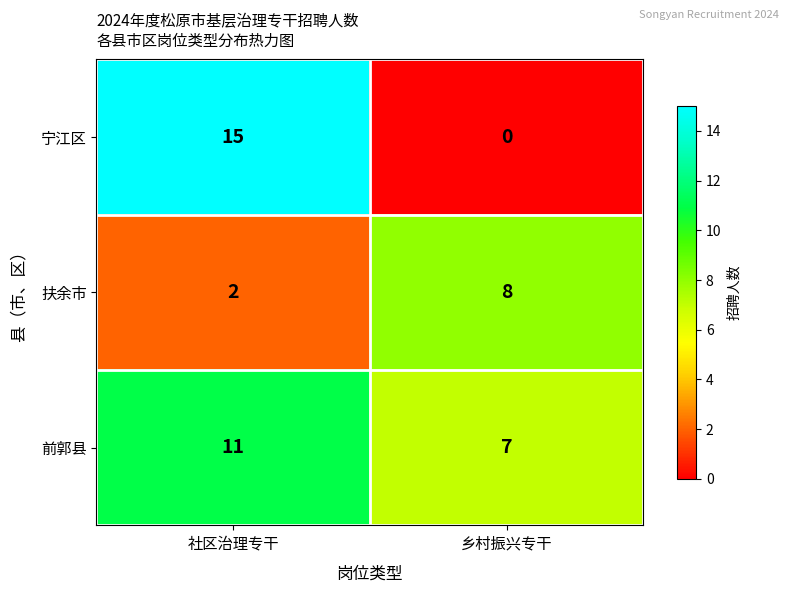

How many categories are shown in the chart?

2